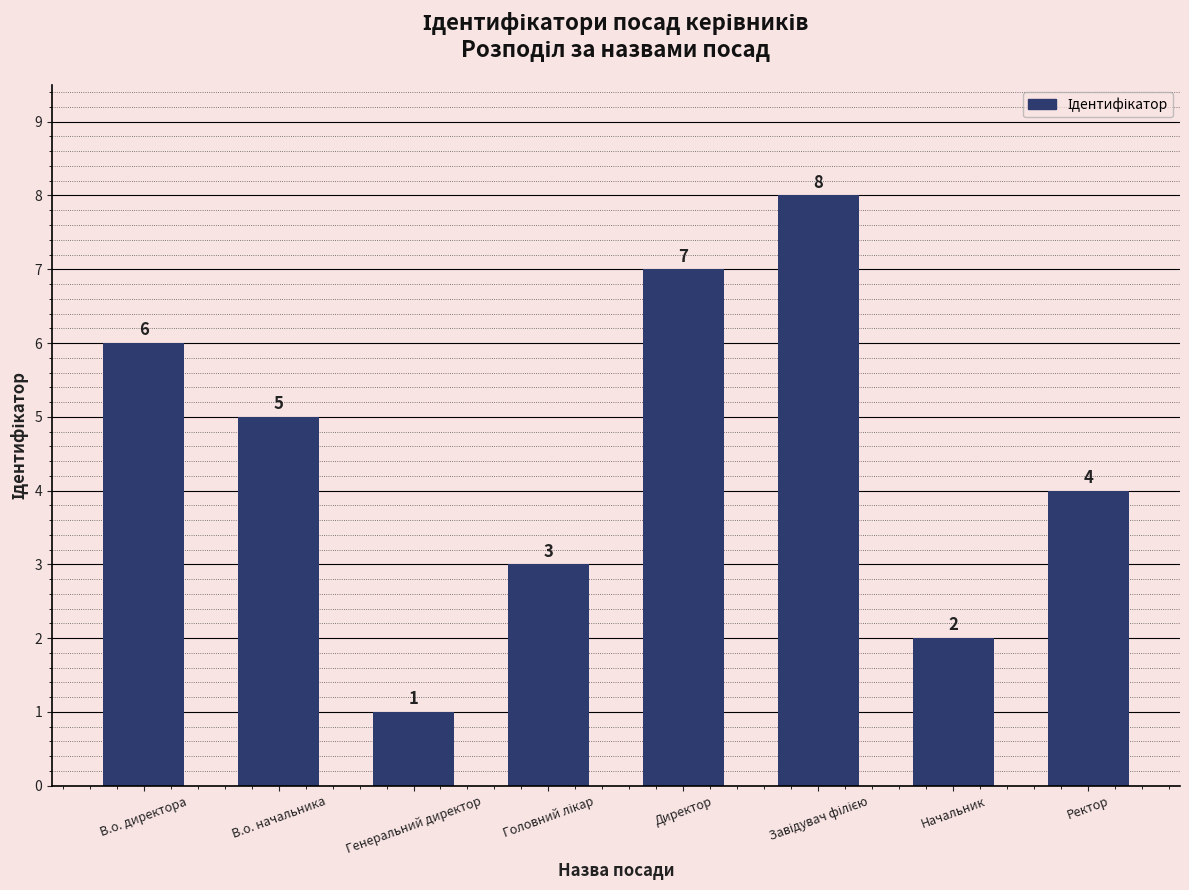

What is the change in value from В.о. директора to Начальник?

-4